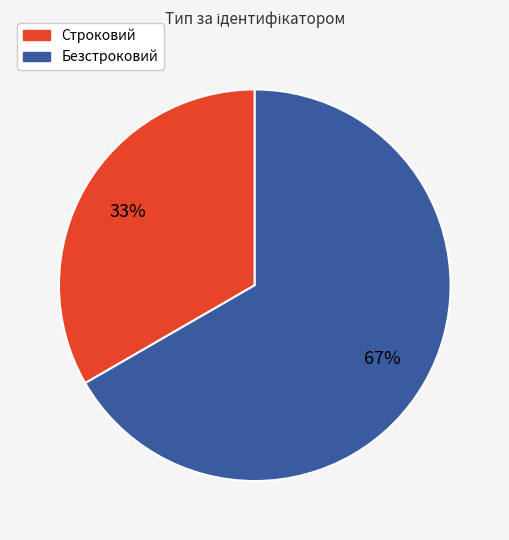

What is the largest slice in the pie chart?

Безстроковий